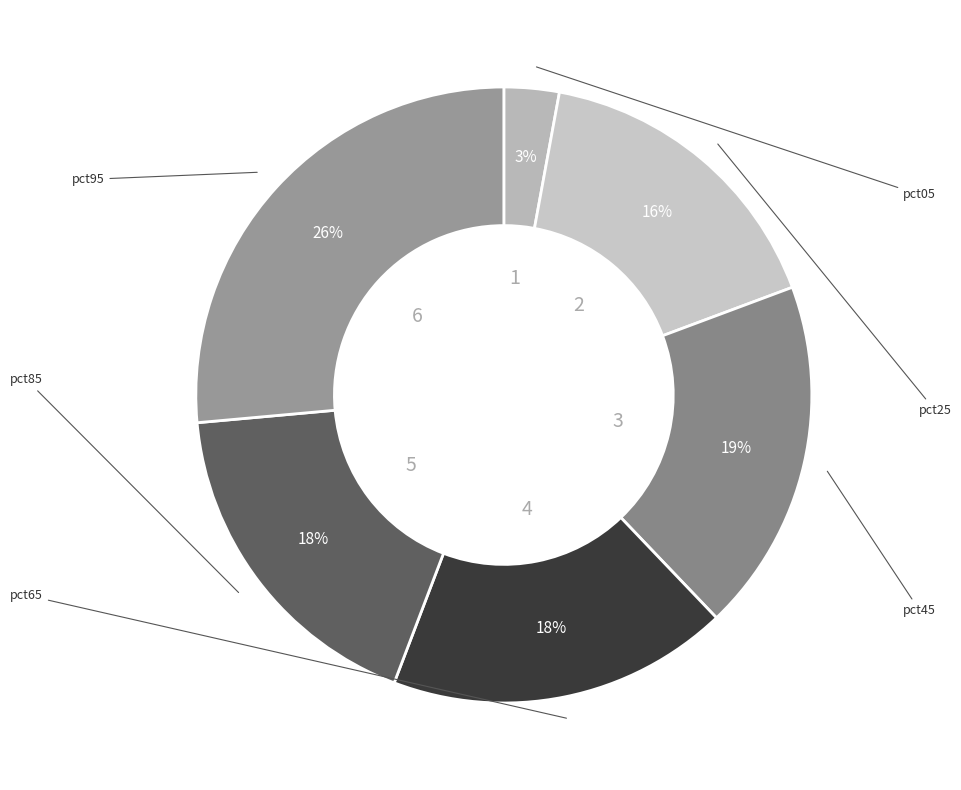

How many slices are in this pie chart?

6